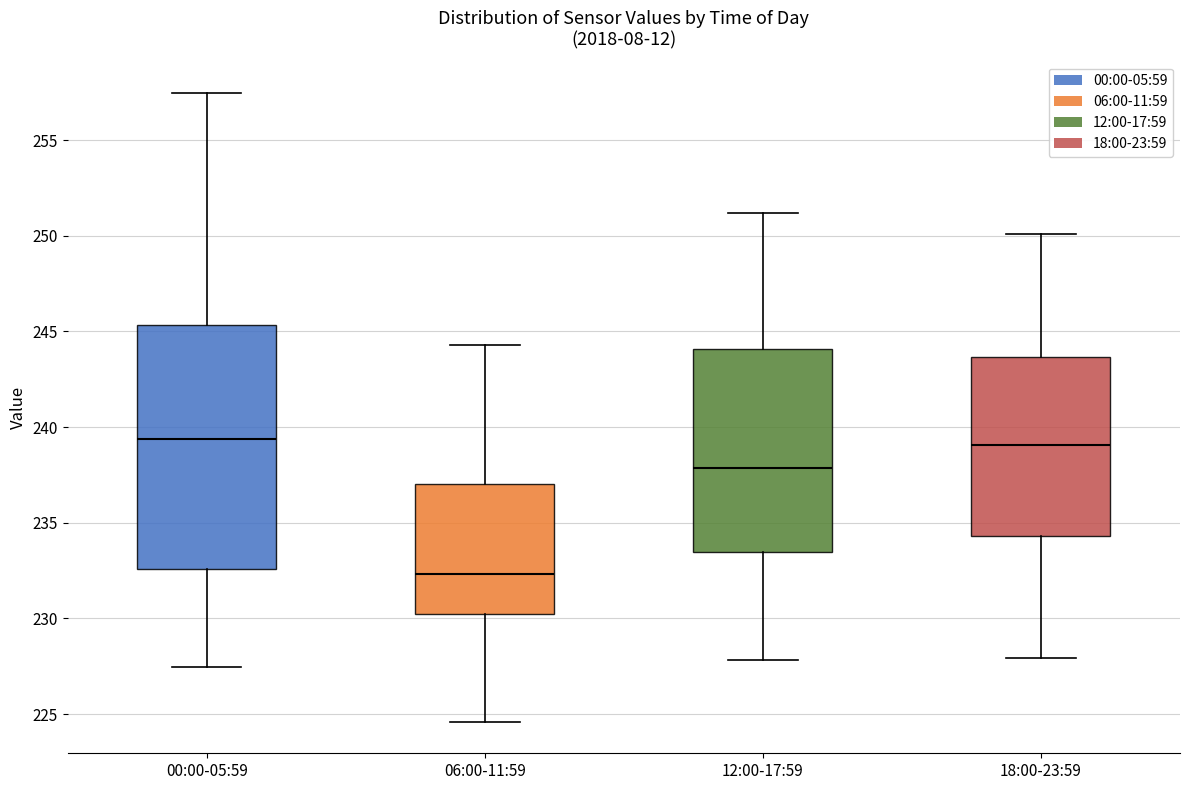

Which box's median line is the lowest?

06:00-11:59